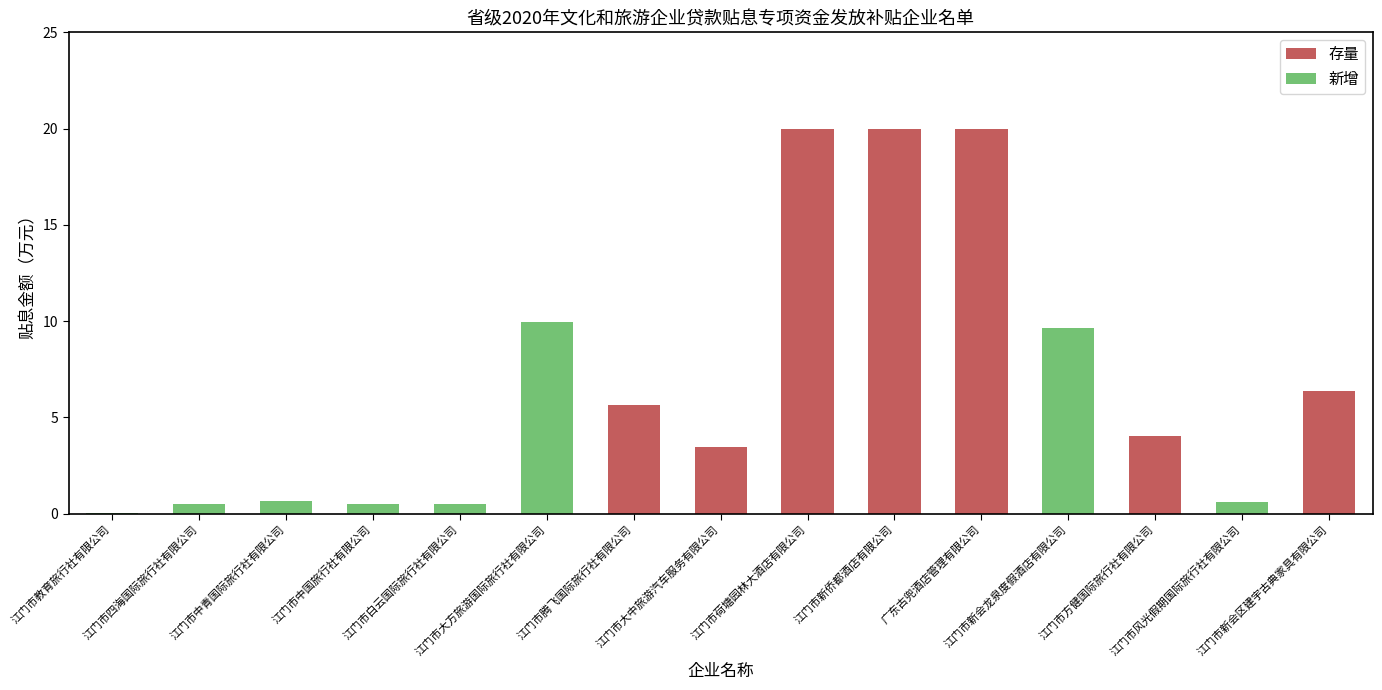

What is the sum of all 存量 values?

79.5